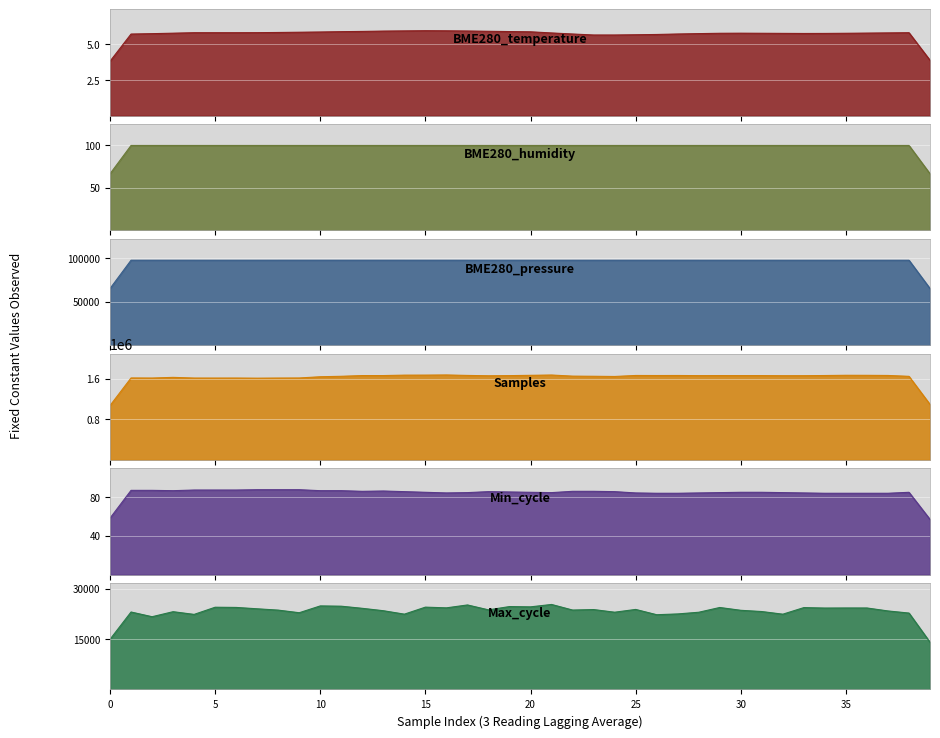

How many lines are shown in the chart?

6